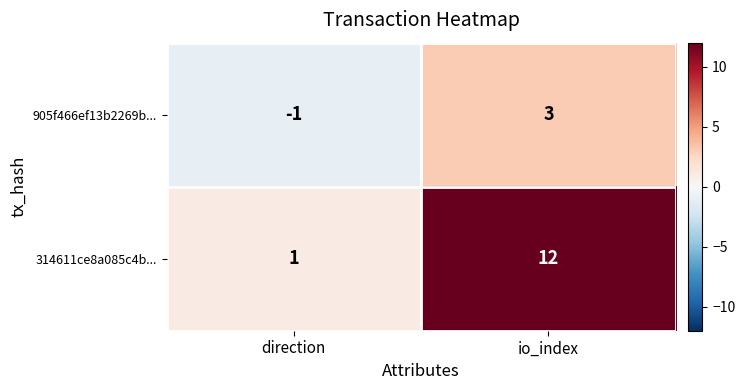

Which category has the lowest value across all series?

direction